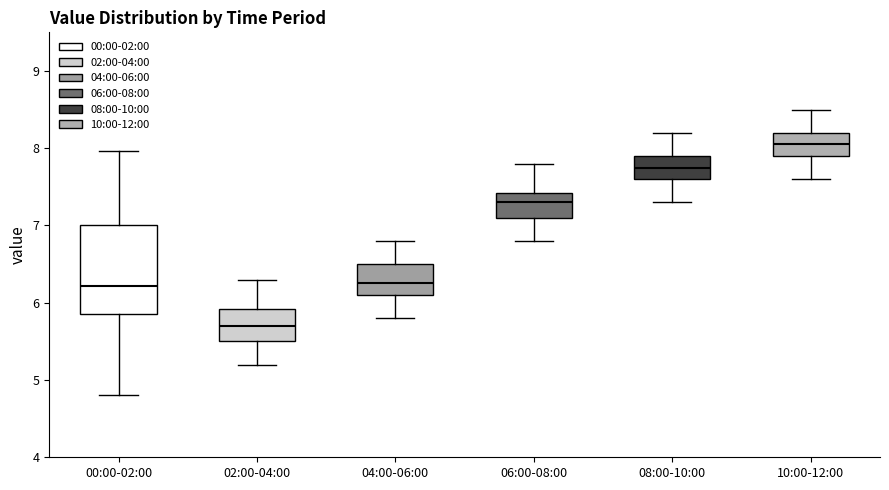

Which box has the highest median line?

10:00-12:00